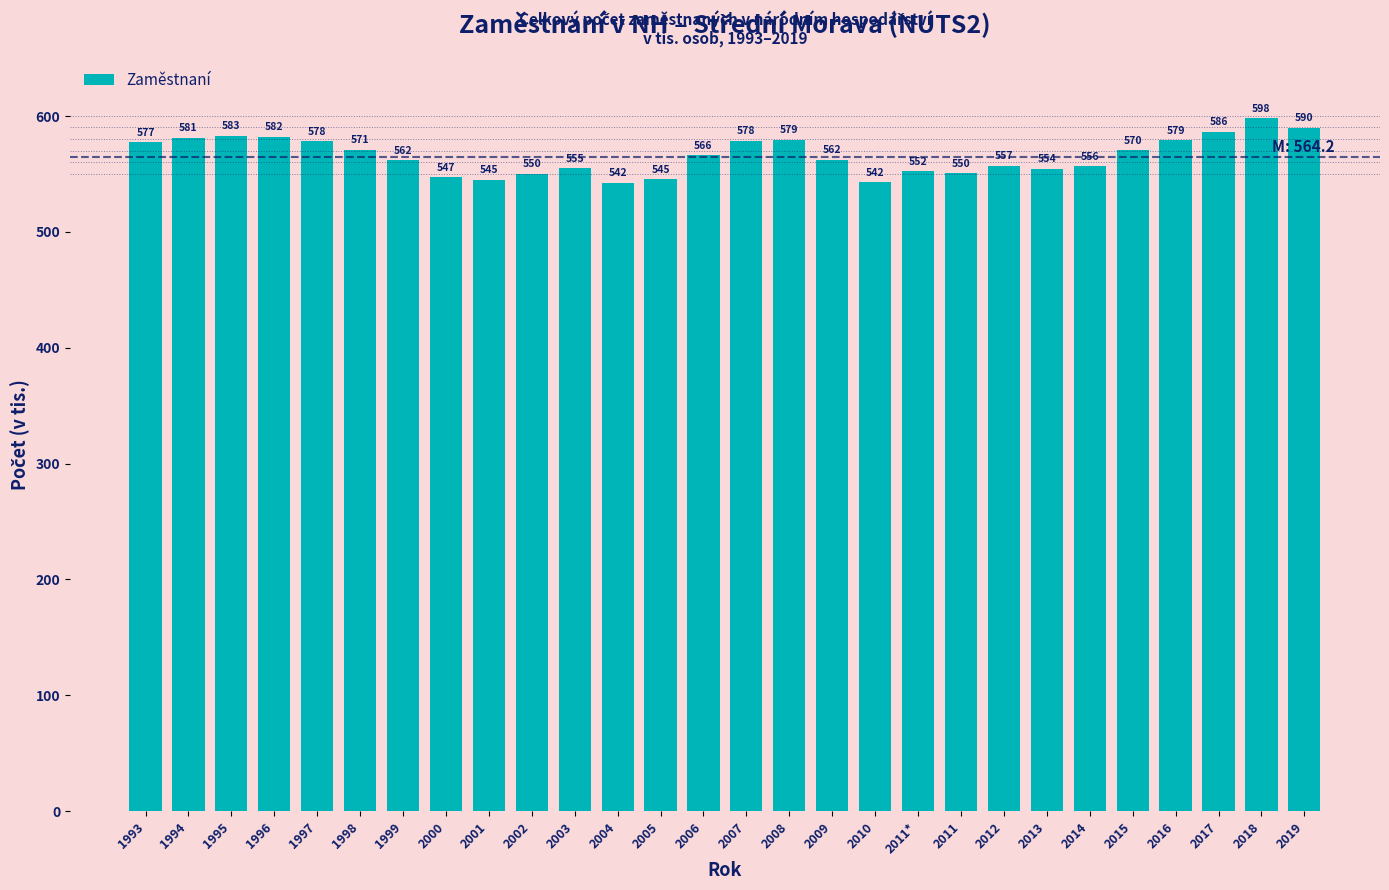

What is the maximum value shown in the chart?

597.9